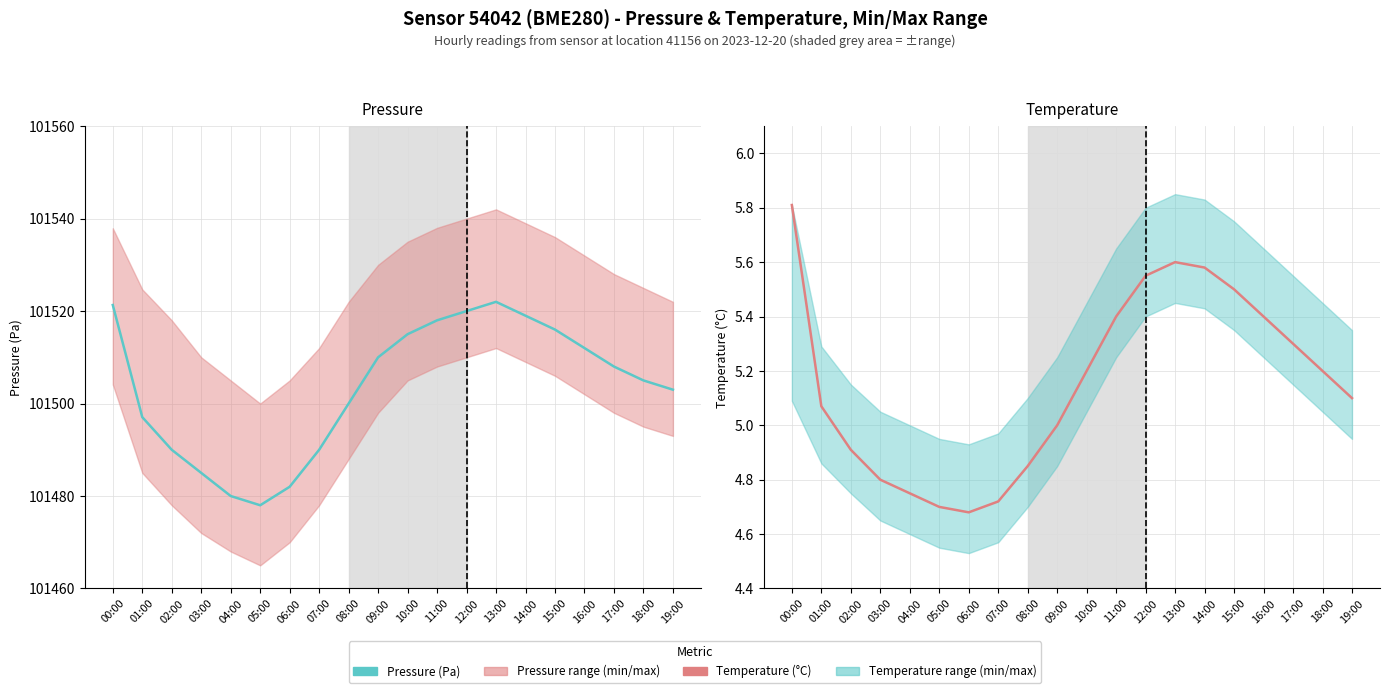

Rank the series by their average value, from highest to lowest.

Pressure (Pa), Temperature (°C)